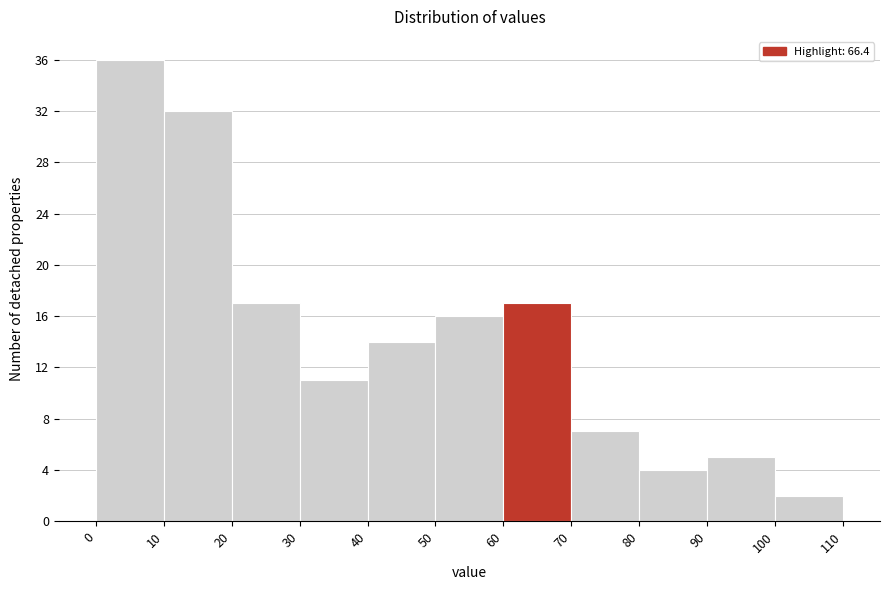

Over which range of the x-axis is the bar tallest?

0 to 10